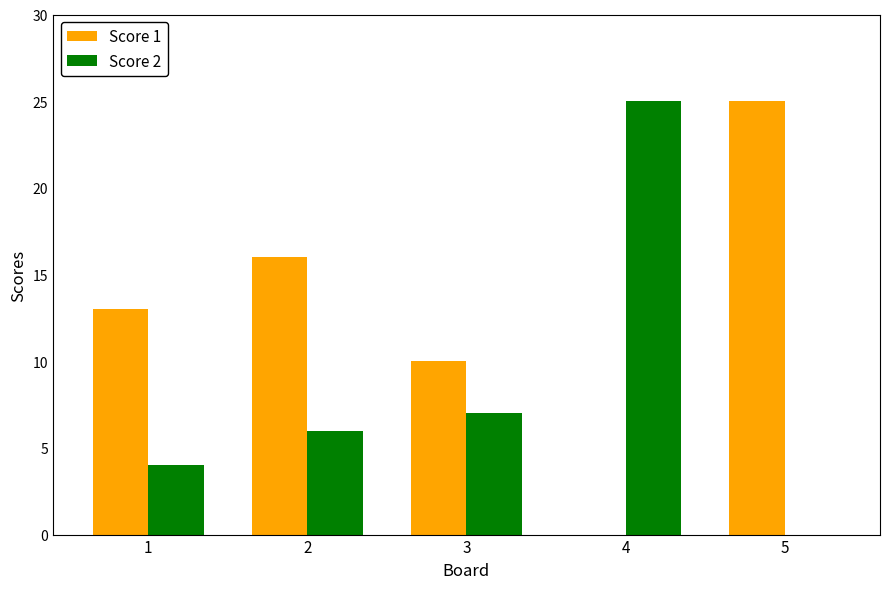

What is the total value across all series at 1?

17